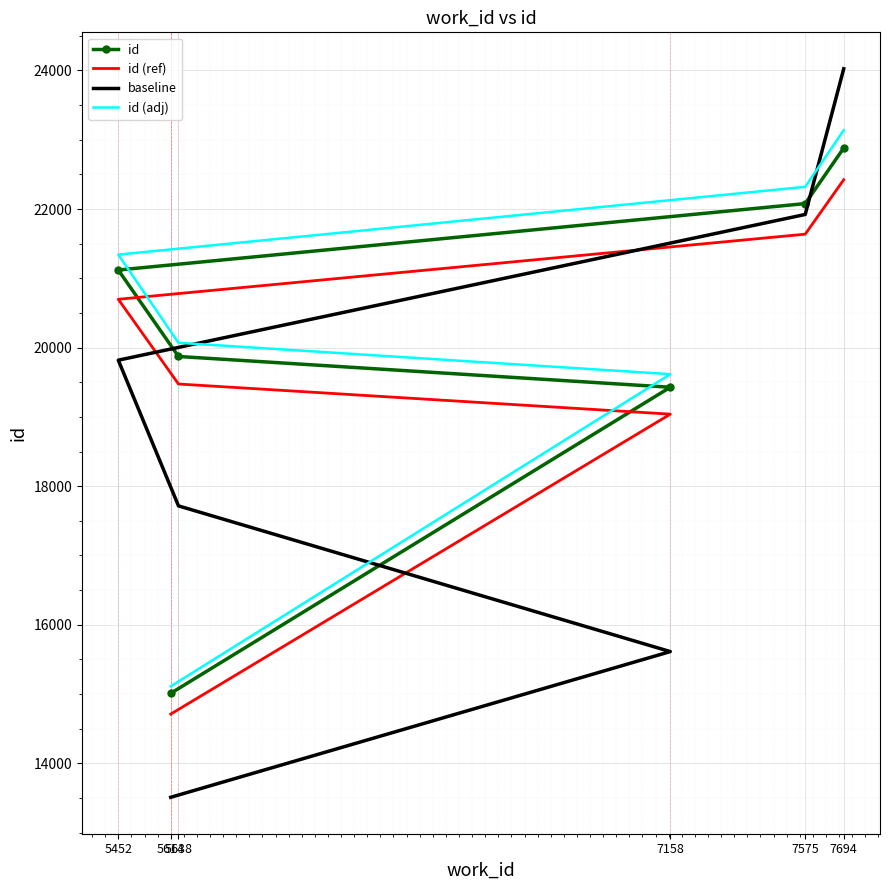

What value does the id (ref) series have at 7158?

19039.4